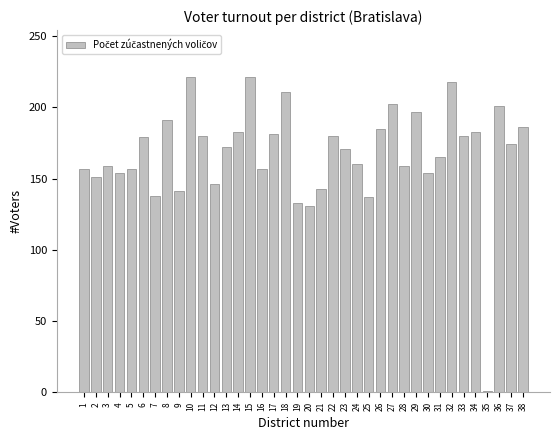

Count the number of categories in the chart.

38